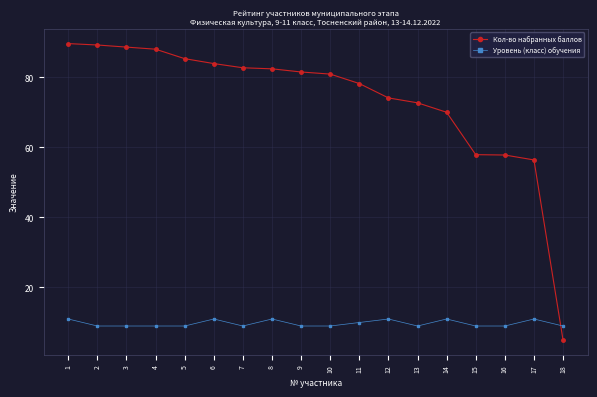

What is the difference between the maximum and minimum values in the Уровень (класс) обучения series?

2.0